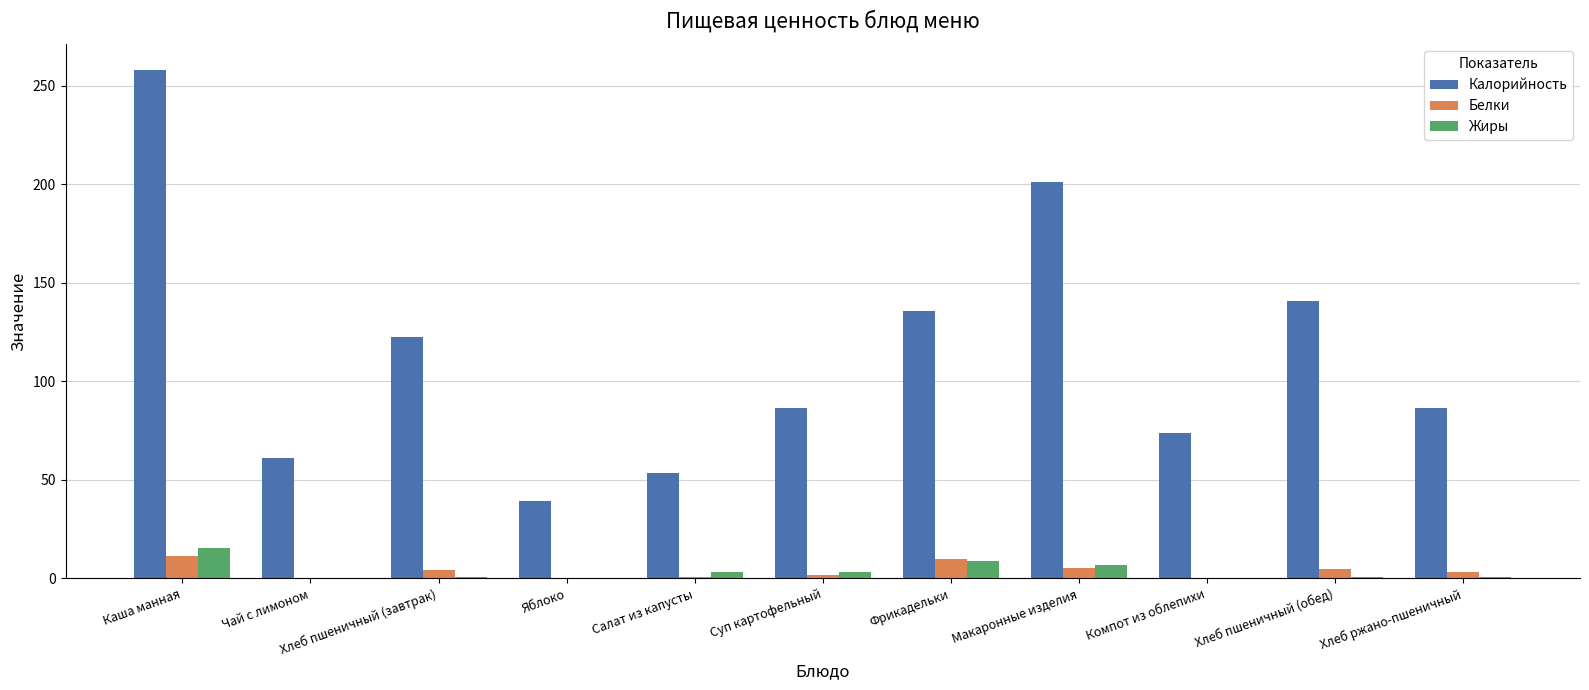

Which category has the highest value across all series?

Каша манная